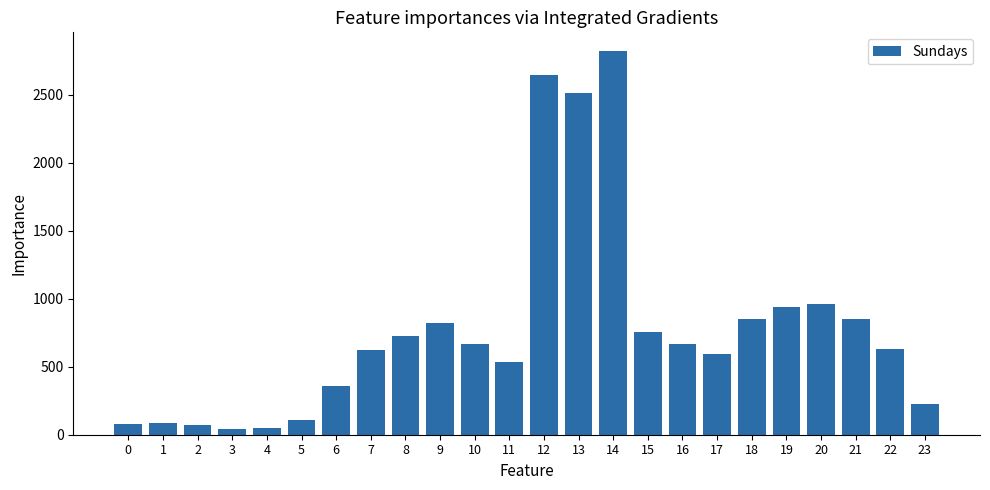

How many distinct data groups are displayed?

1